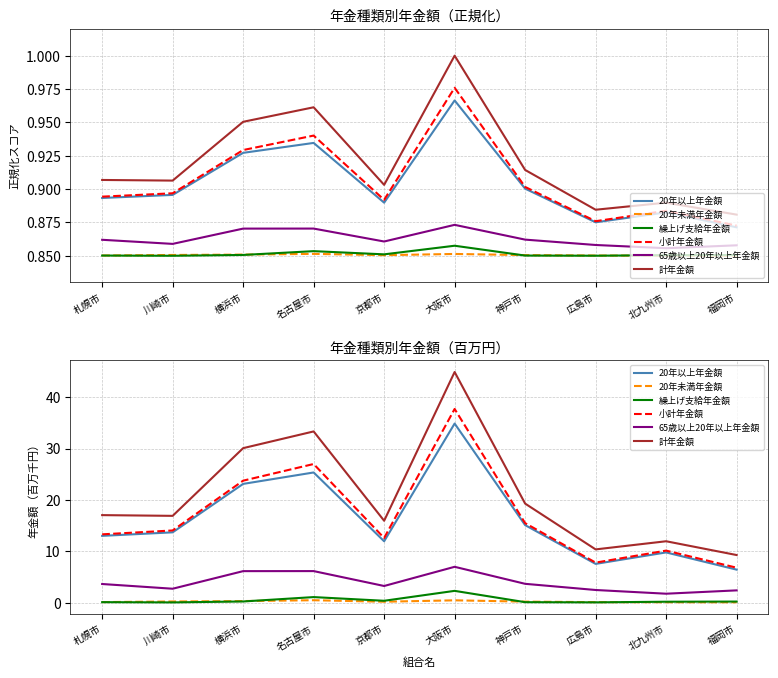

The 小計年金額 series shows 20.1 at 札幌市. True or false?

False